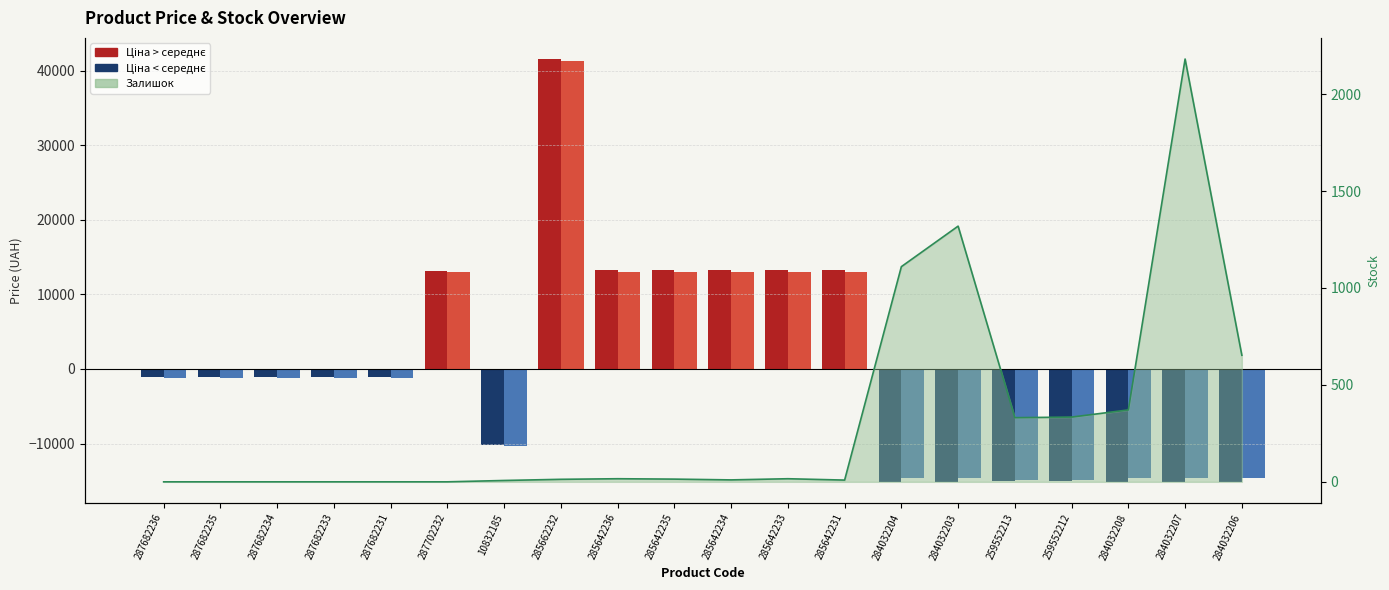

At which label does Ціна (відхилення) first exceed -1010?

287702232